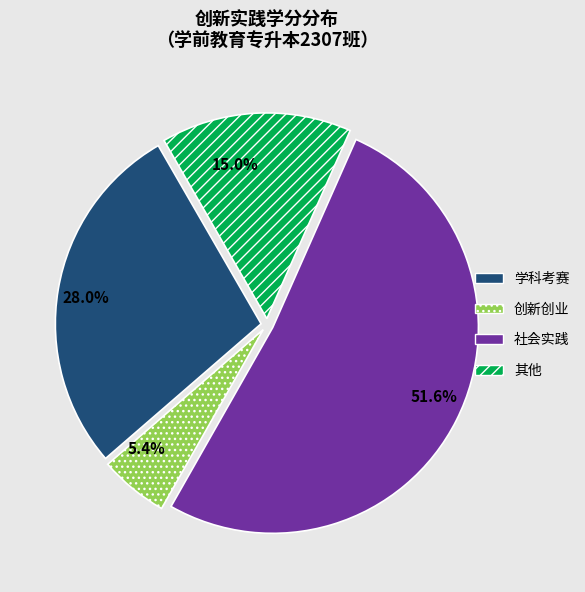

How many slices are in this pie chart?

4